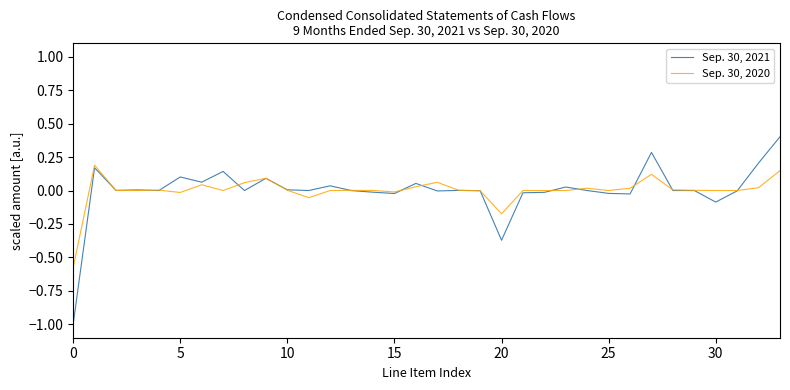

What is the difference between the maximum and minimum values in the Sep. 30, 2020 series?

0.8